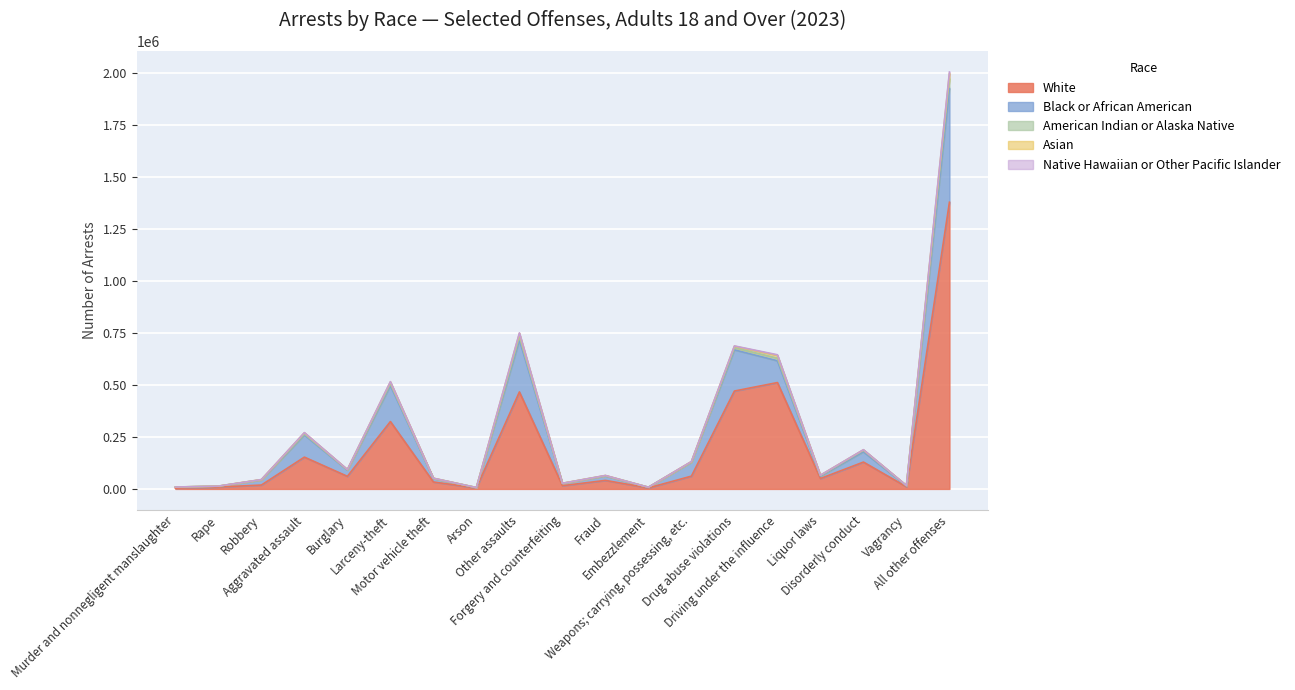

True or false: Black or African American and American Indian or Alaska Native cross at least once.

False